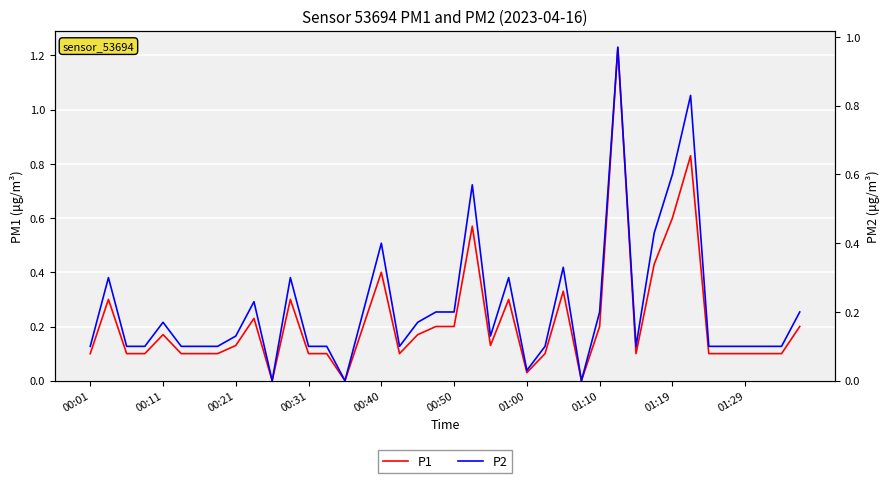

Is it true that P1 equals 0.4 at 31?

True